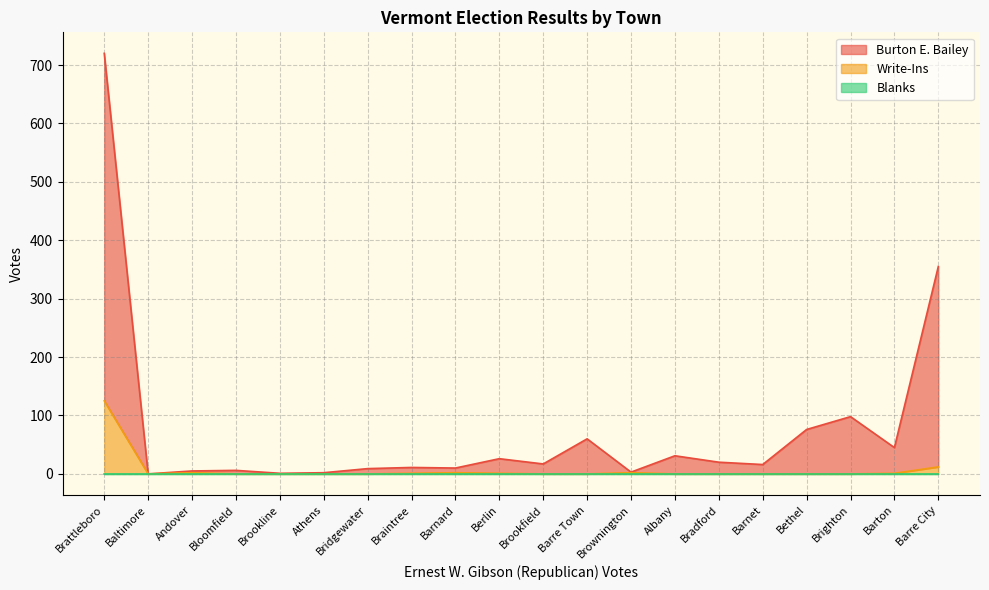

At which category is the sum across all series the highest?

Brattleboro